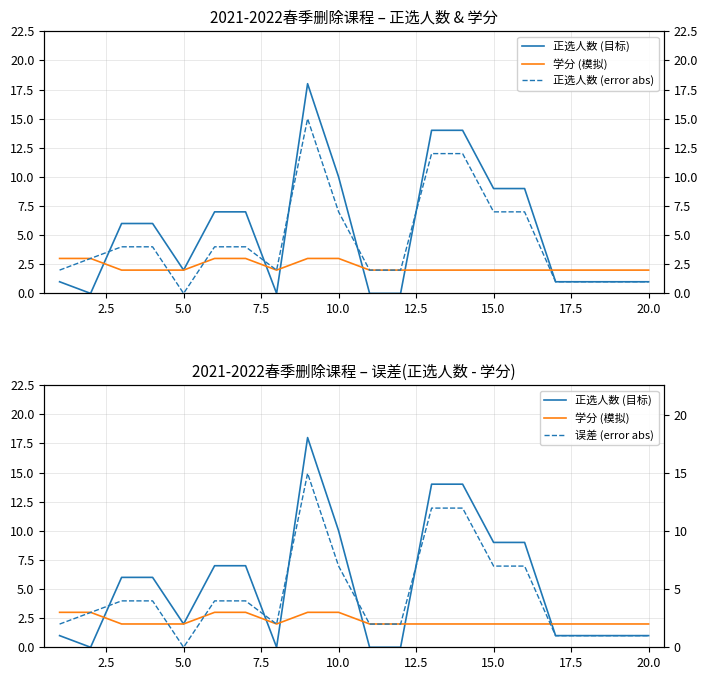

What is the maximum value for 正选人数 (error abs)?

15